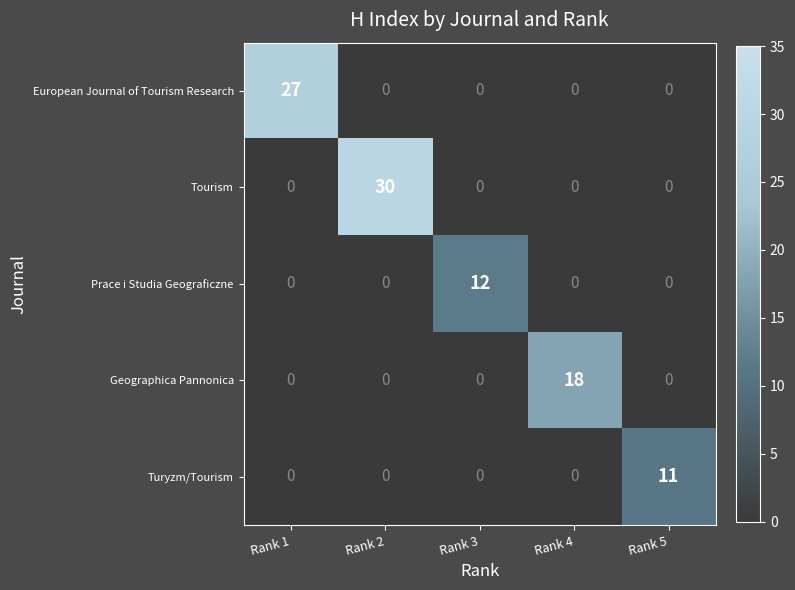

What is the greatest value displayed?

30